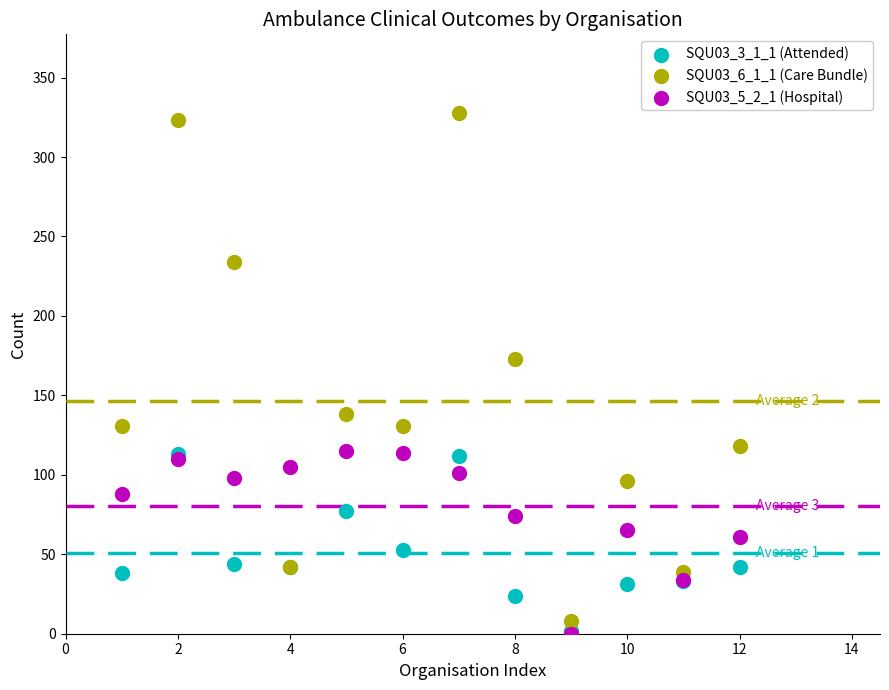

Across all series, what Y value is closest to 164?

173